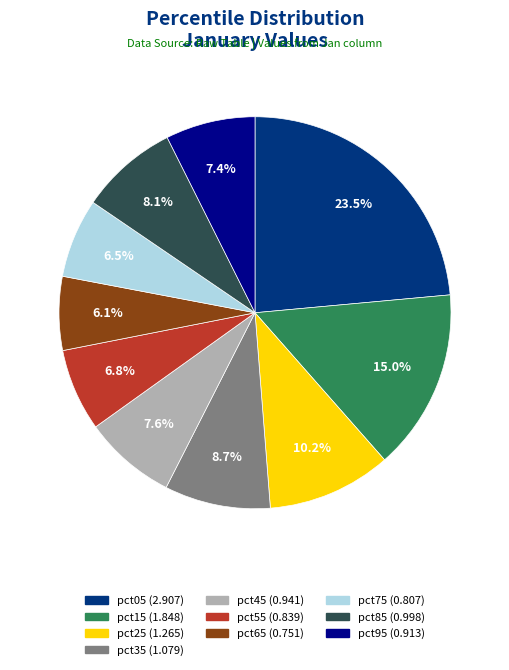

What is the largest slice in the pie chart?

pct05